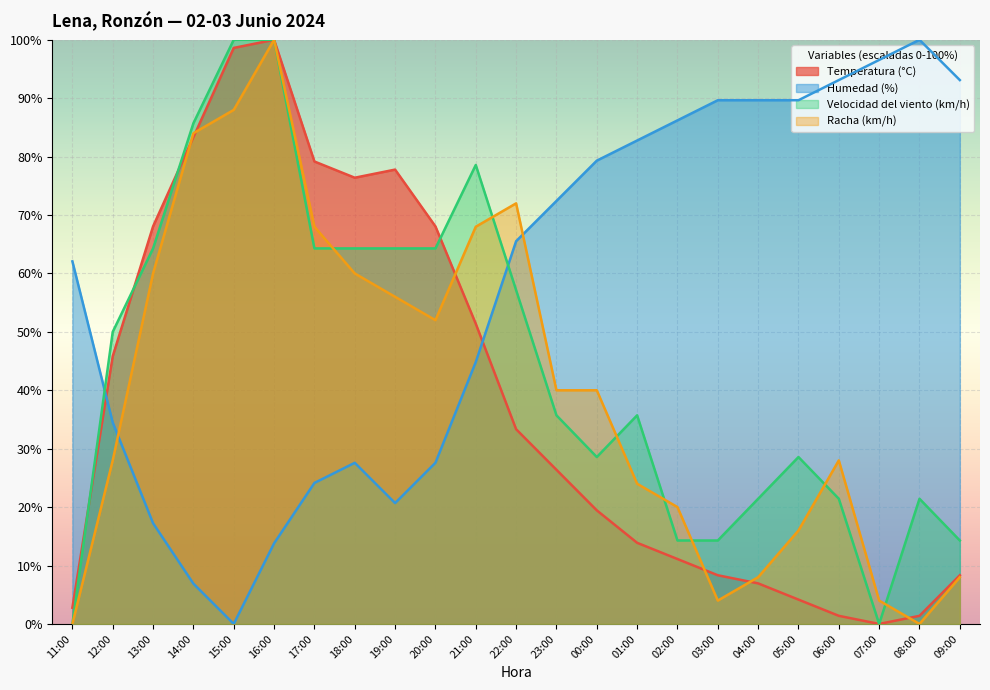

What is the highest value of the Temperatura (°C) series?

100.0